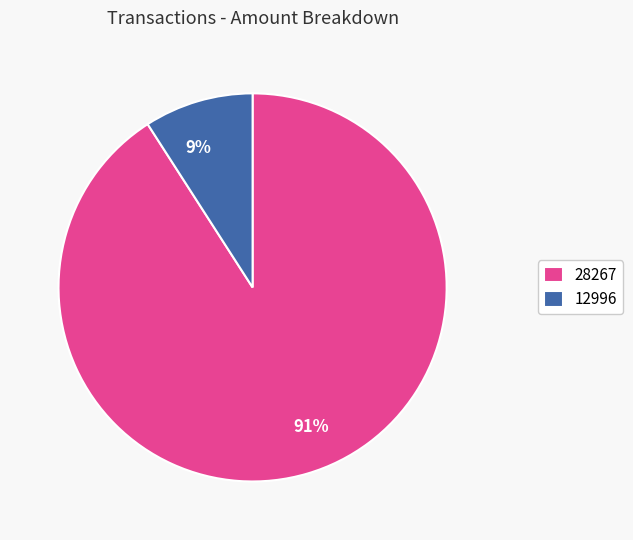

Rank the categories by value from lowest to highest.

12996, 28267